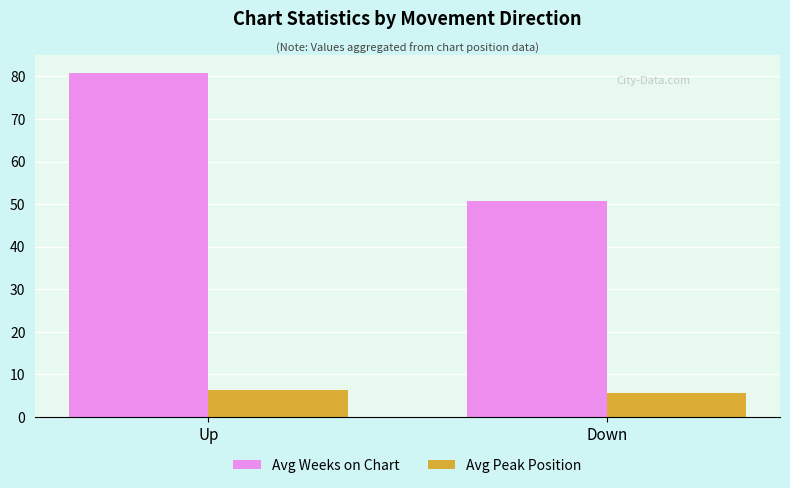

Reading left to right, extract all data points from this chart.

Avg Weeks on Chart: 80.9	50.8
Avg Peak Position: 6.3	5.6